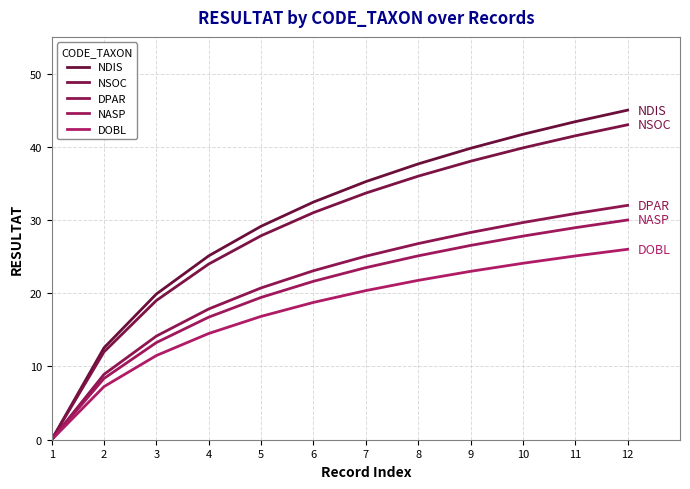

What is the highest value of the NSOC series?

43.0